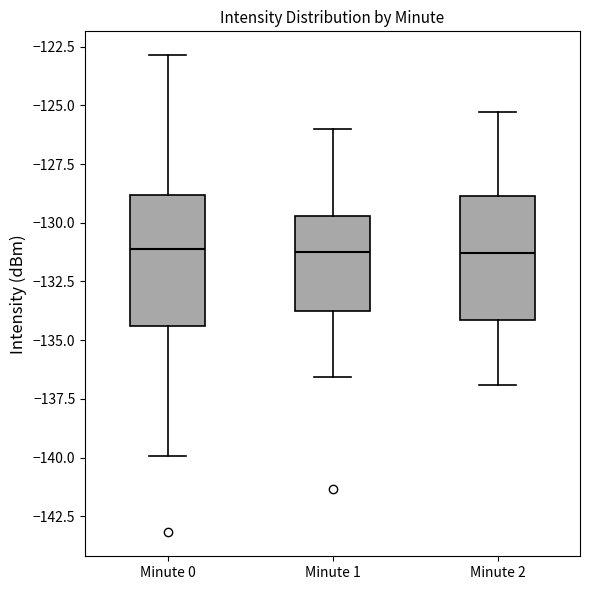

Where is the upper edge of the box for Minute 1 on the y-axis? The values are not printed on the chart, so give them approximately, as read against the axis.

-129.5